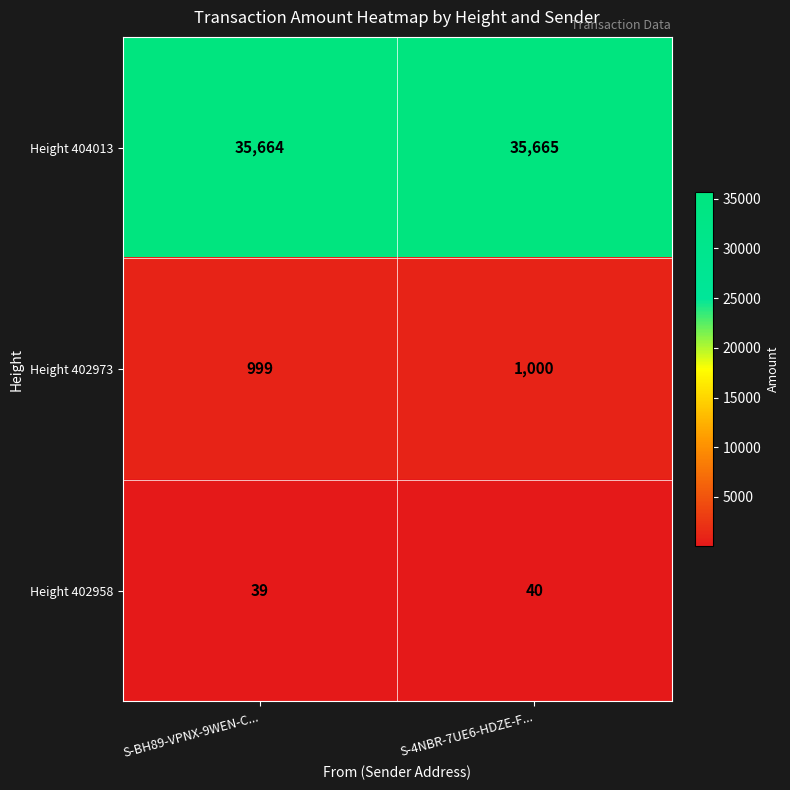

Which series has the largest total across all categories?

Height 404013